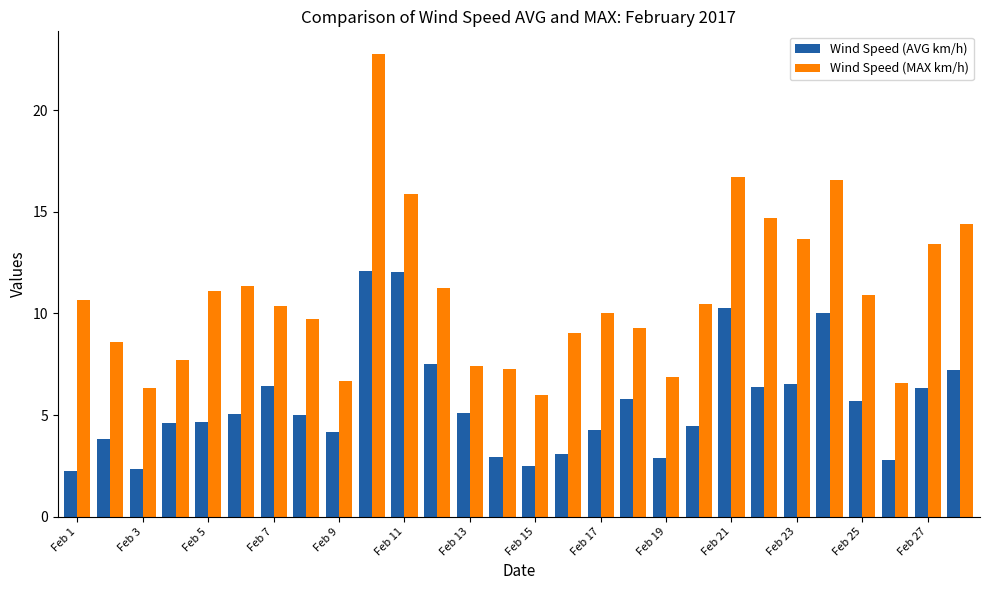

Which series has the largest total across all categories?

Wind Speed (MAX km/h)